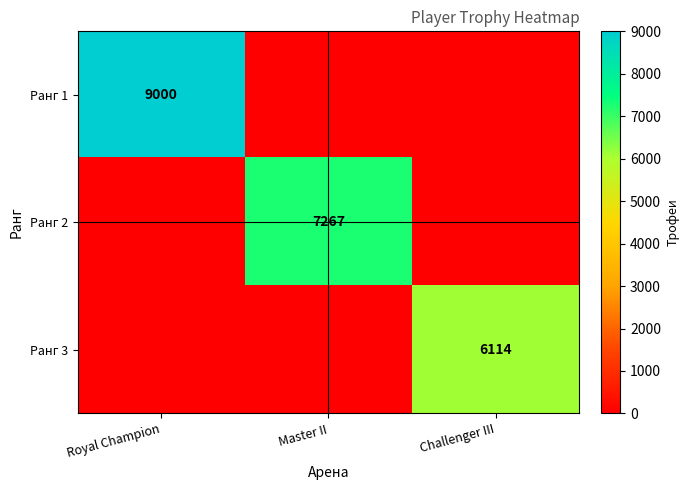

Is it true that Ранг 2 equals 7267 at Master II?

True